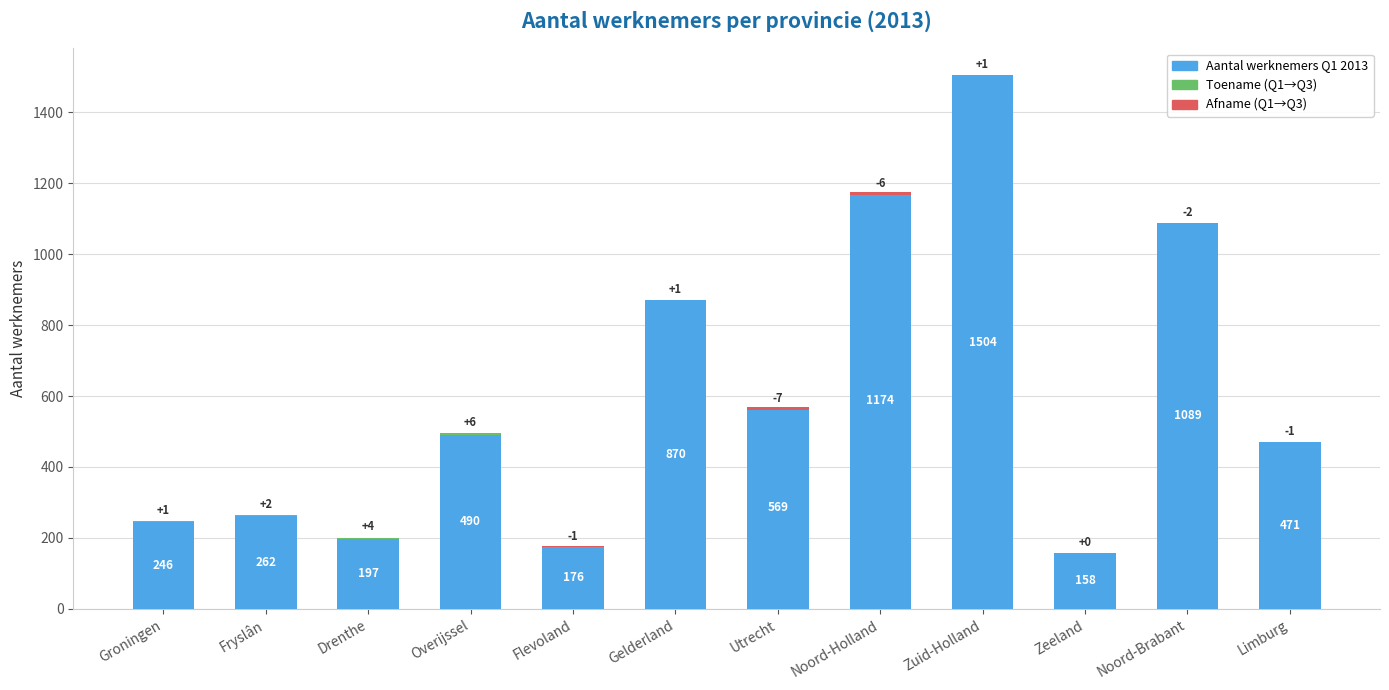

Count the number of values greater than 490.

5